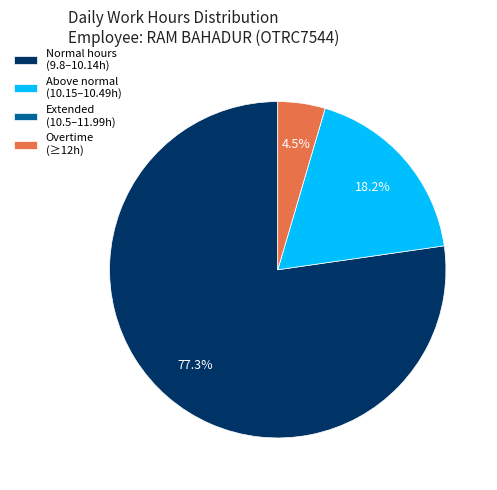

Is there any slice that represents more than half of the pie?

Yes